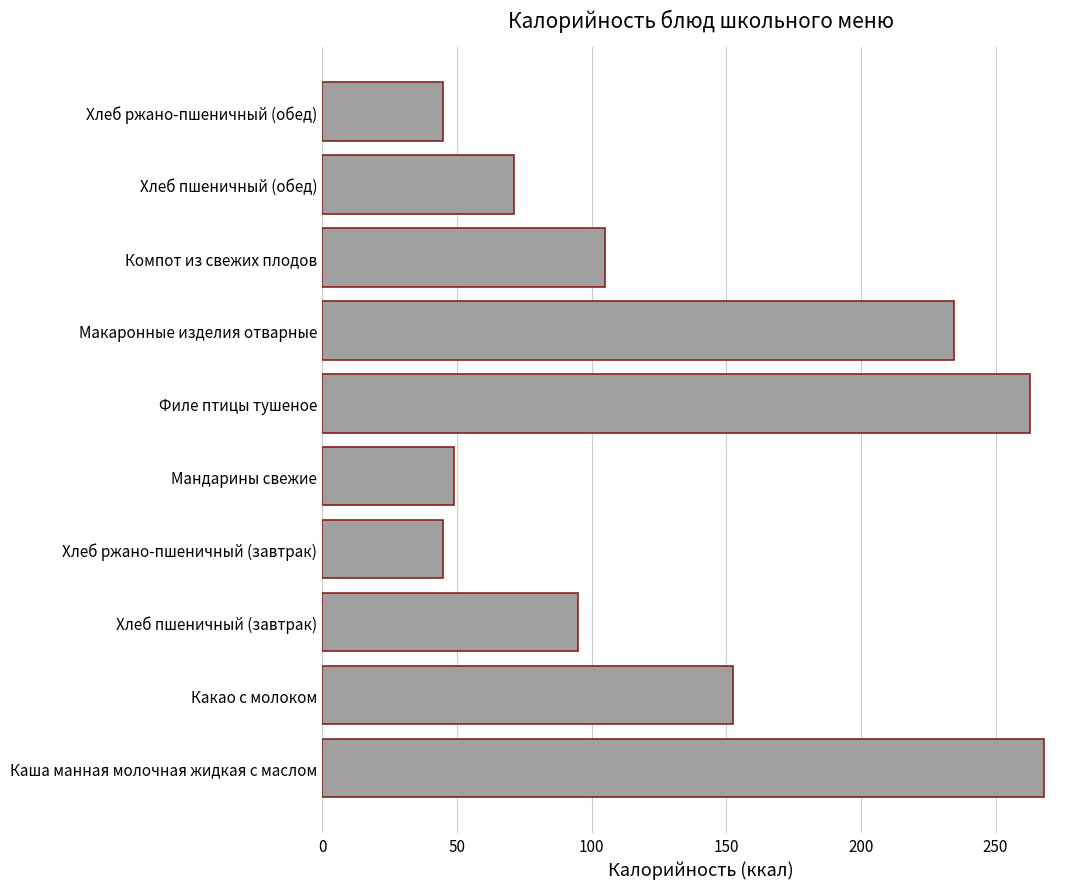

True or false: the data shows 262.8 at Филе птицы тушеное.

True